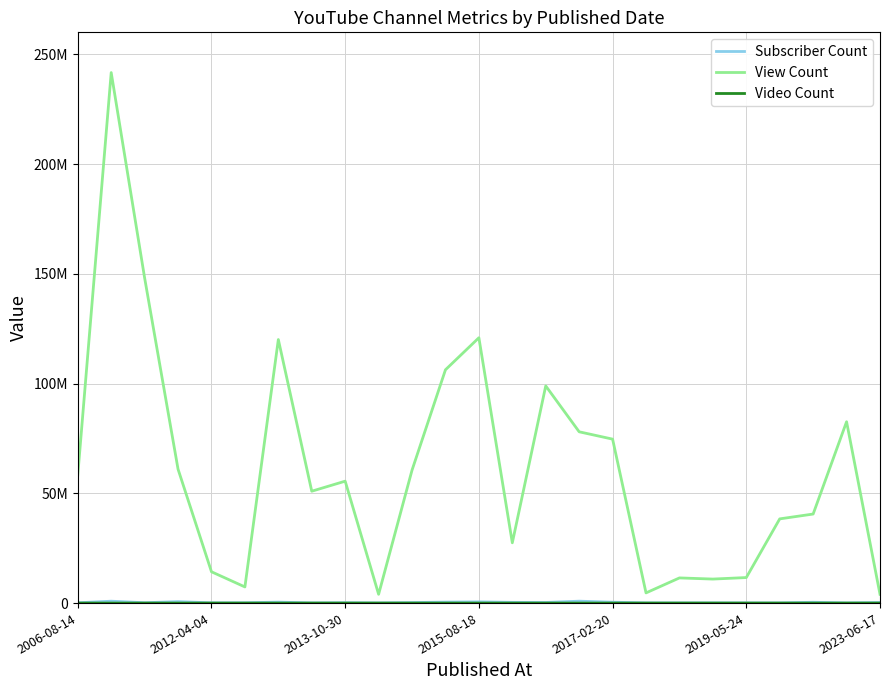

Does the chart display data point markers on the line(s)?

No